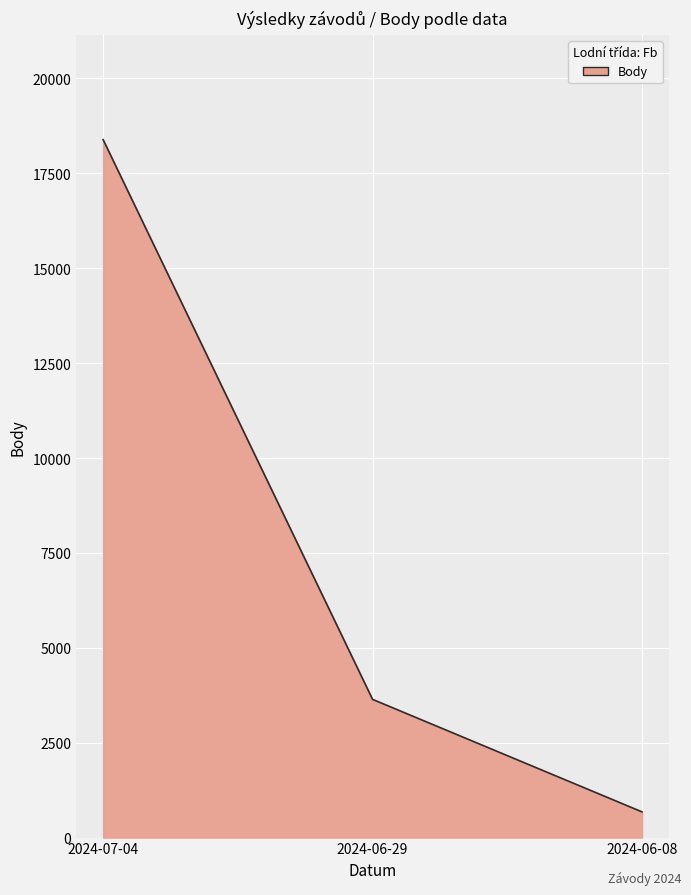

List the labels in order of value, largest first.

2024-07-04, 2024-06-29, 2024-06-08